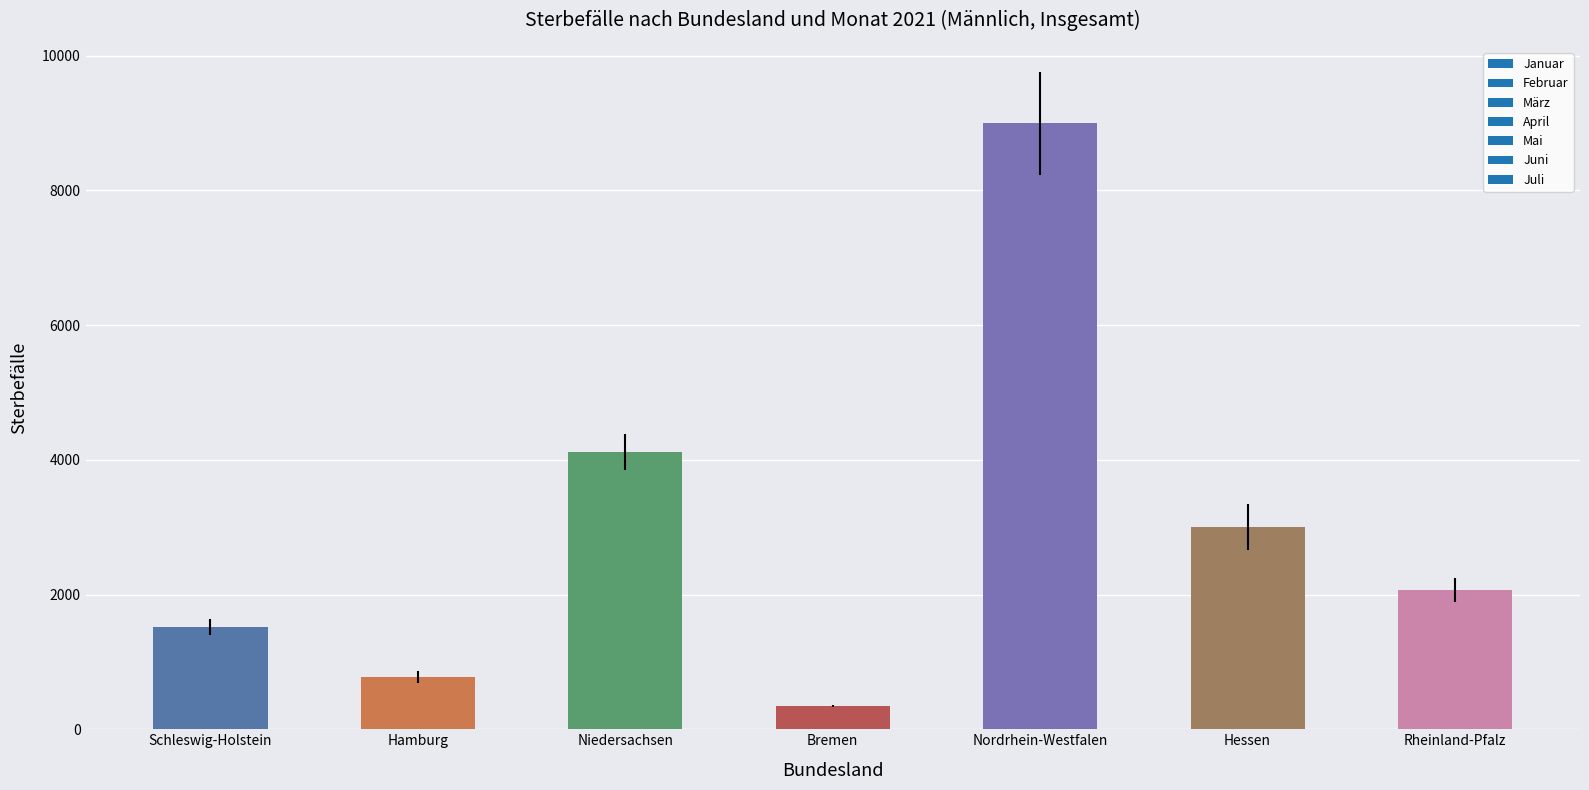

Reading left to right, transcribe all the data shown in this chart.

1517.3	777.7	4115.9	343.9	8991.3	3003.4	2067.1